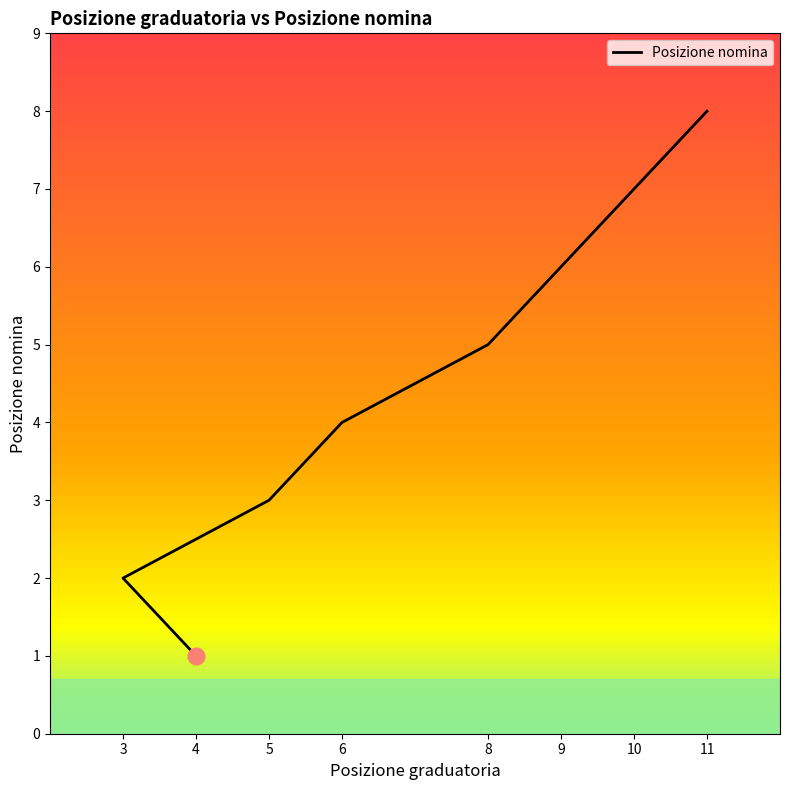

What is the sum of the values at 3 and 4?

3